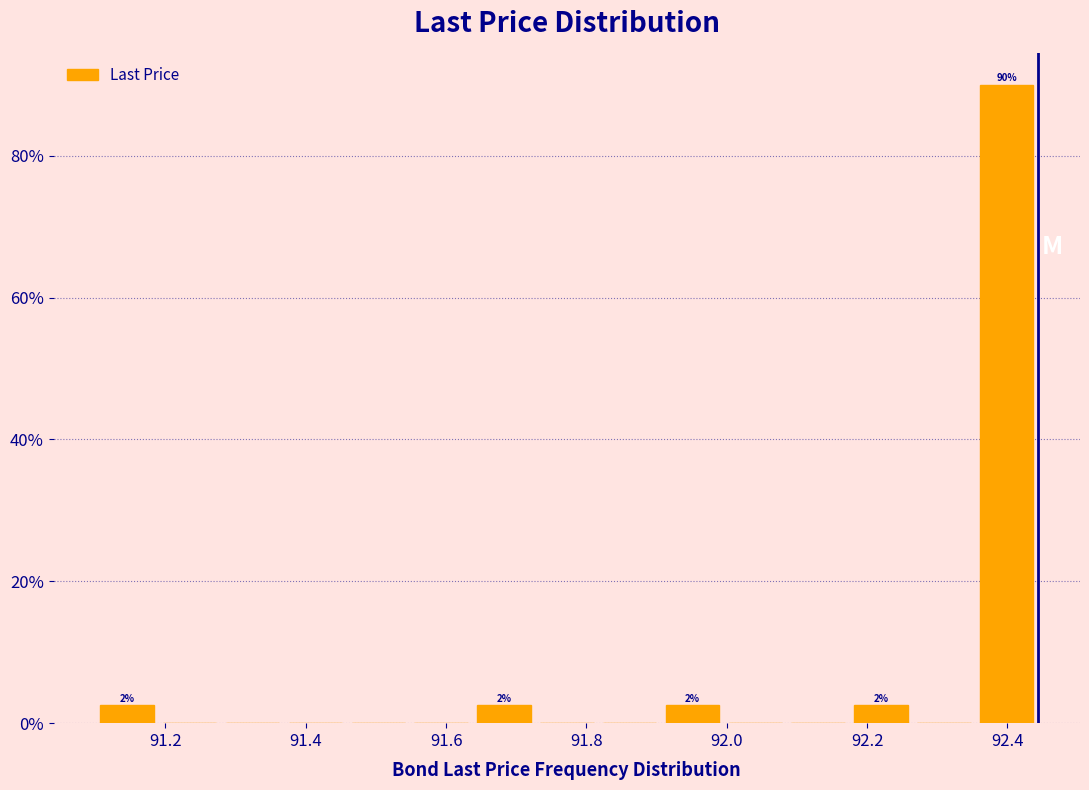

Over which range of the x-axis is the bar tallest?

92.36 to 92.44